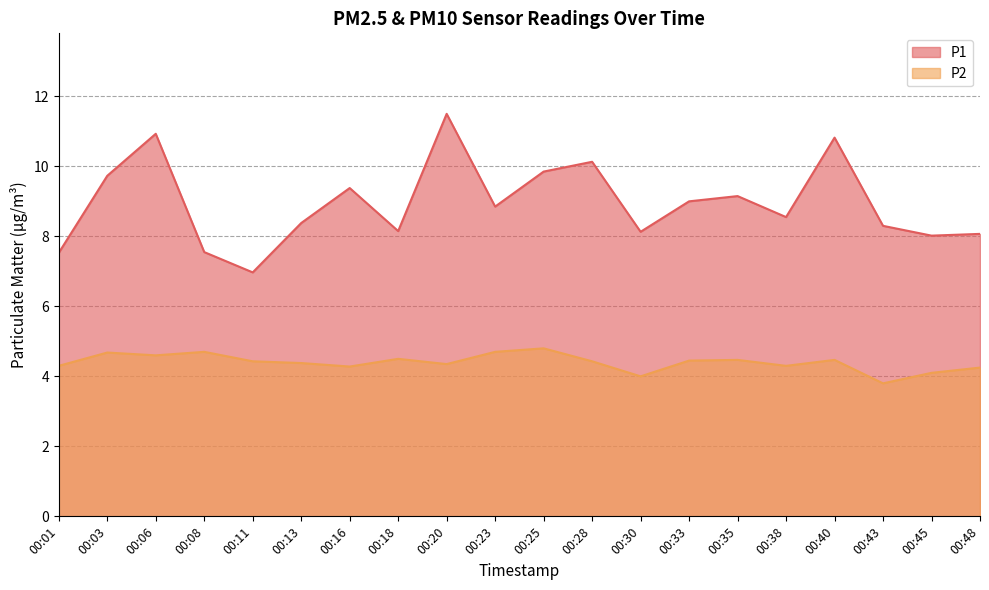

Reading left to right, extract all data points from this chart.

P1: 7.5	9.7	10.9	7.5	7.0	8.4	9.4	8.2	11.5	8.8	9.8	10.1	8.1	9.0	9.2	8.6	10.8	8.3	8.0	8.1
P2: 4.3	4.7	4.6	4.7	4.4	4.4	4.3	4.5	4.3	4.7	4.8	4.4	4.0	4.5	4.5	4.3	4.5	3.8	4.1	4.2